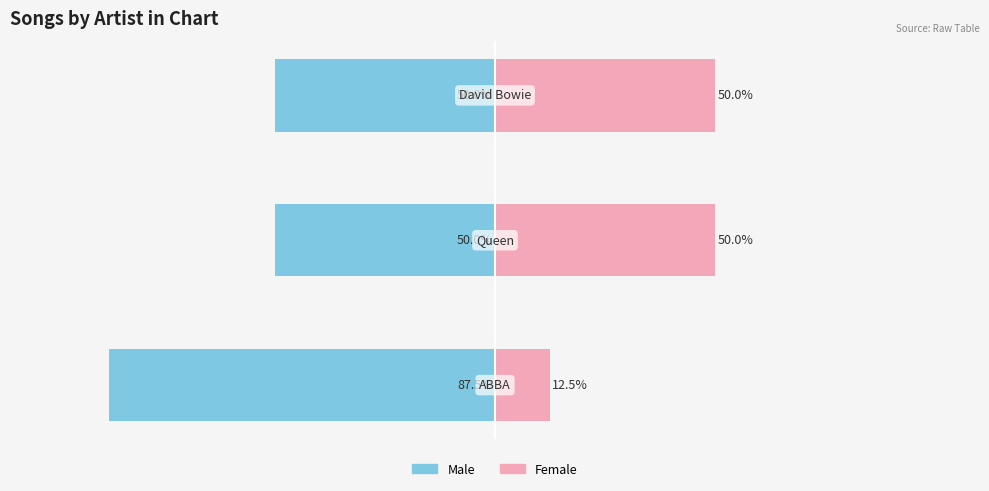

Is it true that Male equals -50.0 at 1?

True